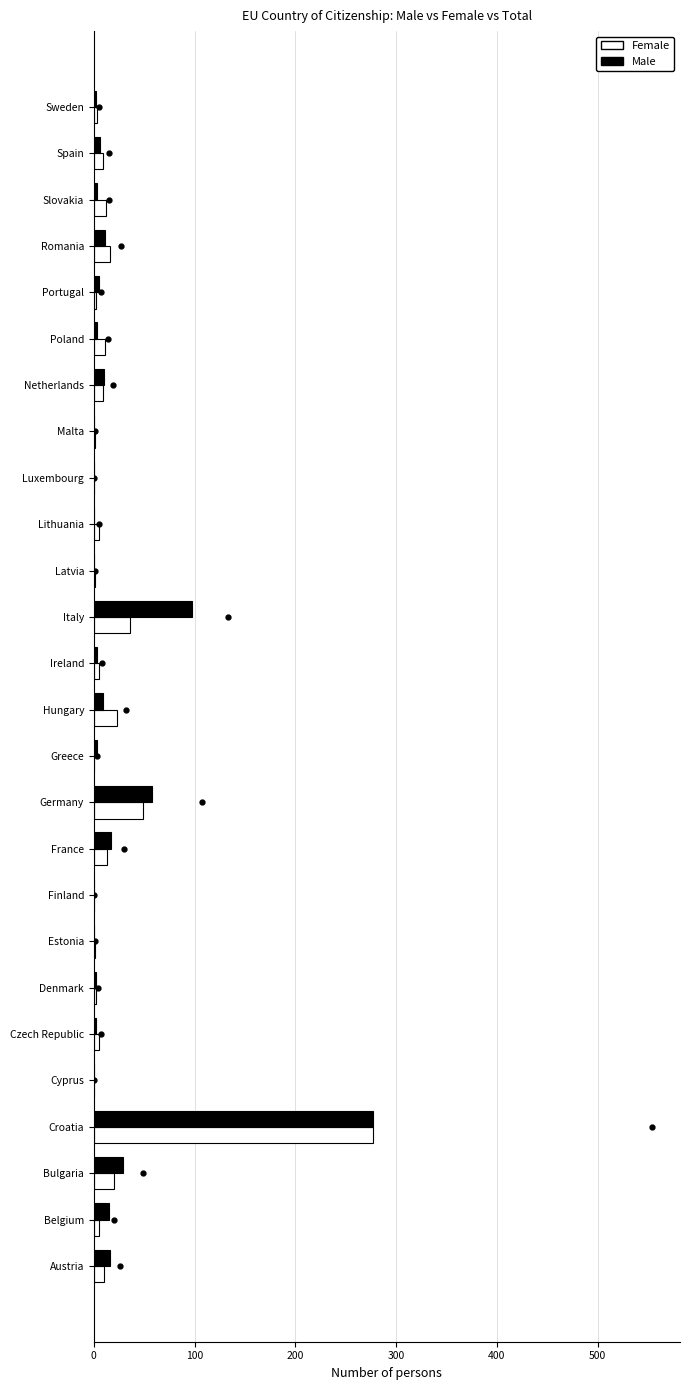

The Female series shows -162 at Finland. True or false?

False